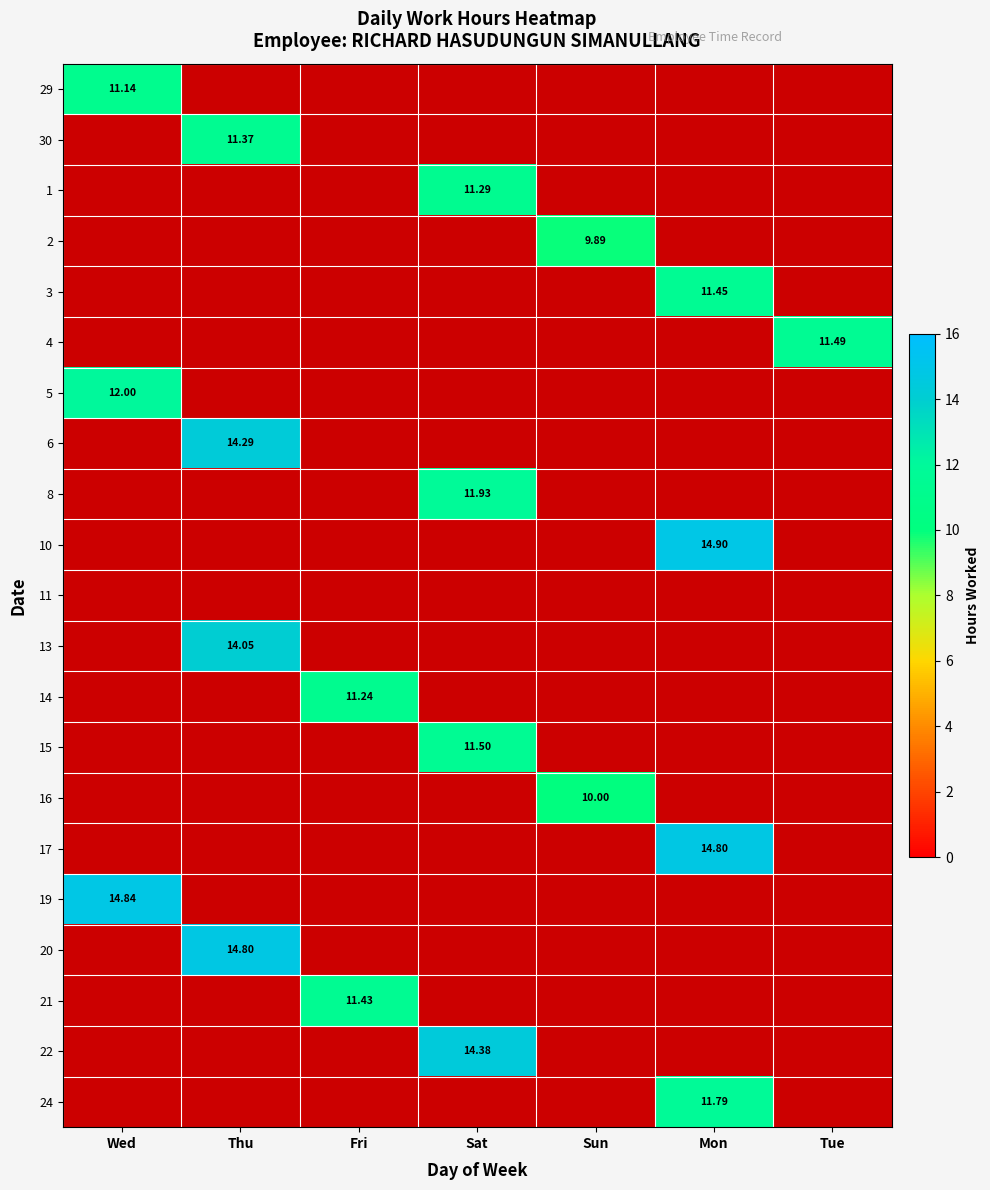

Which category has the highest value across all series?

Mon